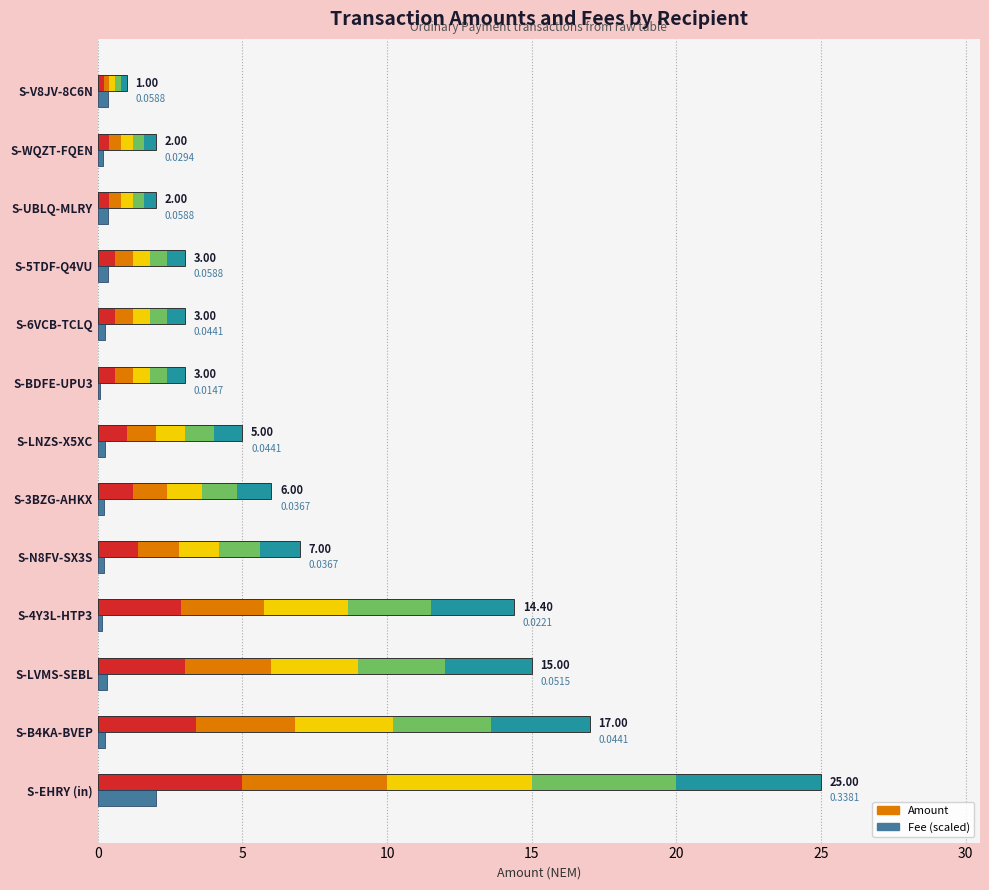

Is it true that Amount equals 1.0 at S-V8JV-8C6N?

True